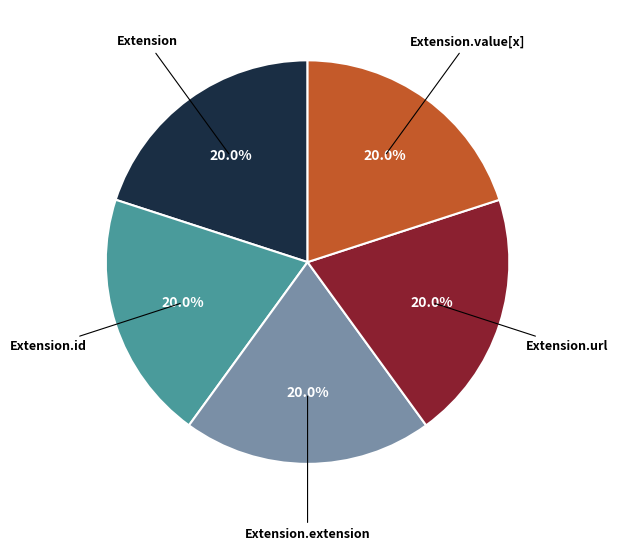

Is there any slice that represents more than half of the pie?

No